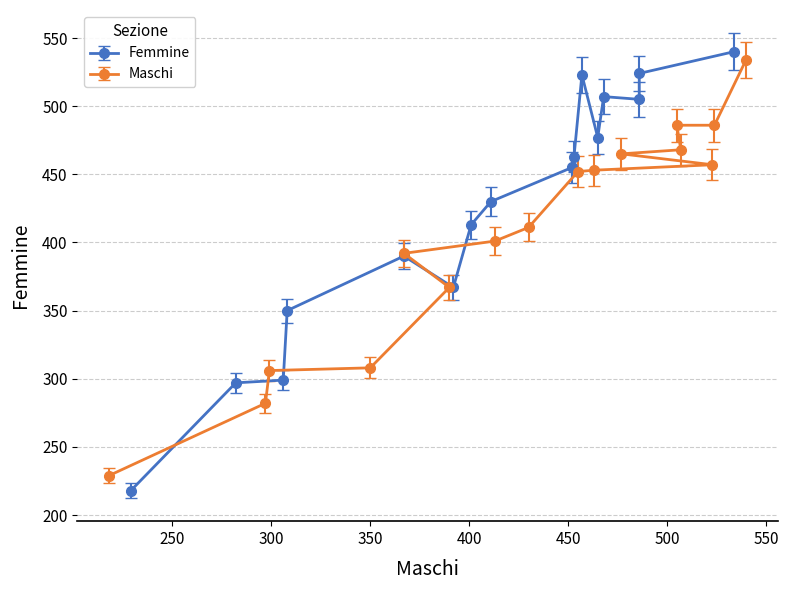

Is this an area chart (filled region under the line)?

No